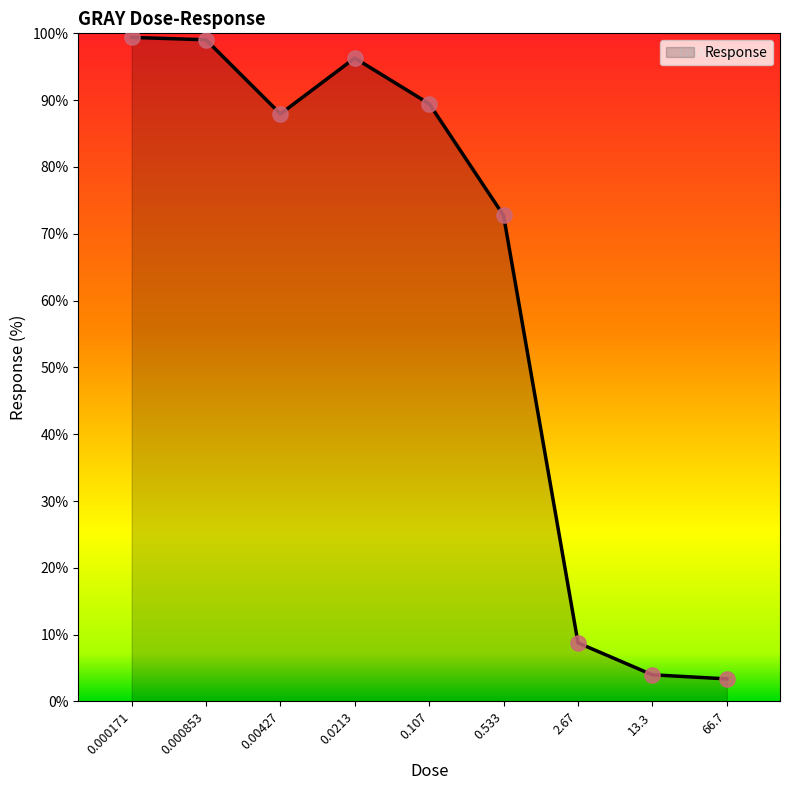

What is the change in value from 0.0213 to 66.7?

-92.9